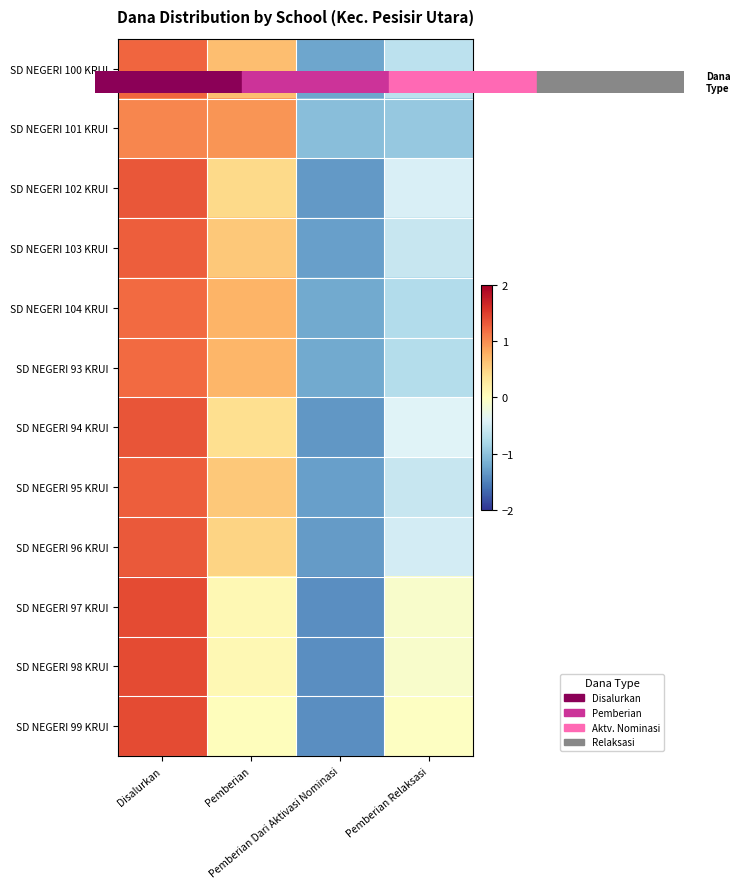

What is the minimum value shown in the chart?

-1.4